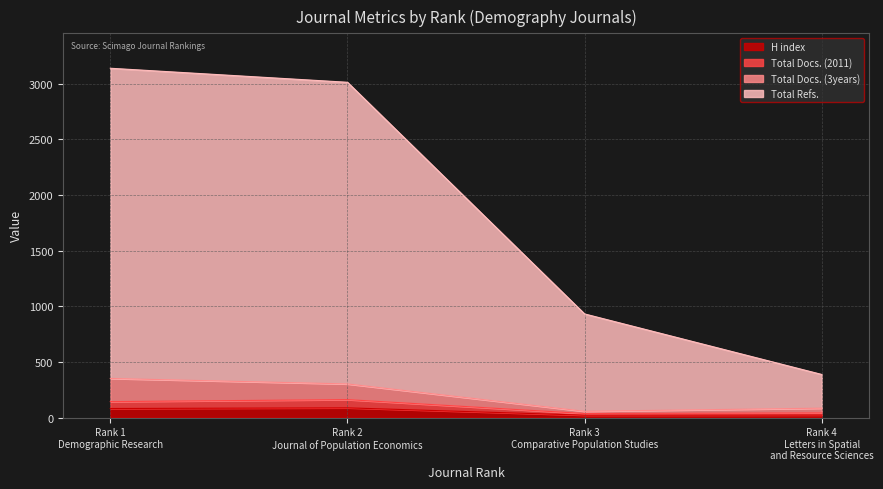

What is the difference between the highest and lowest values at Rank 4
Letters in Spatial
and Resource Sciences?

365